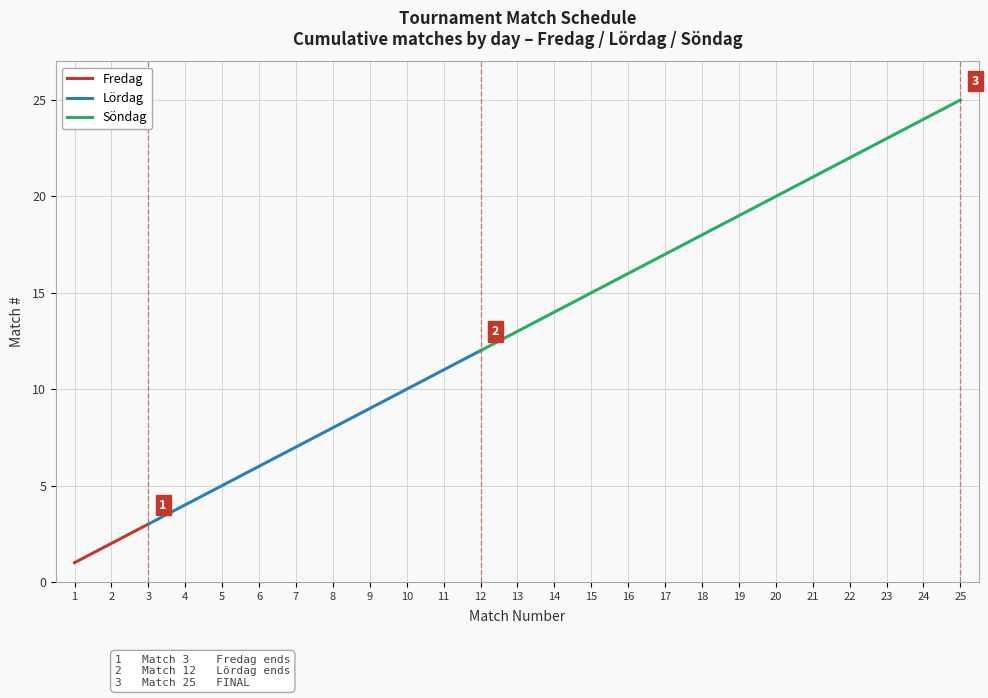

At which label does Fredag reach its peak?

3